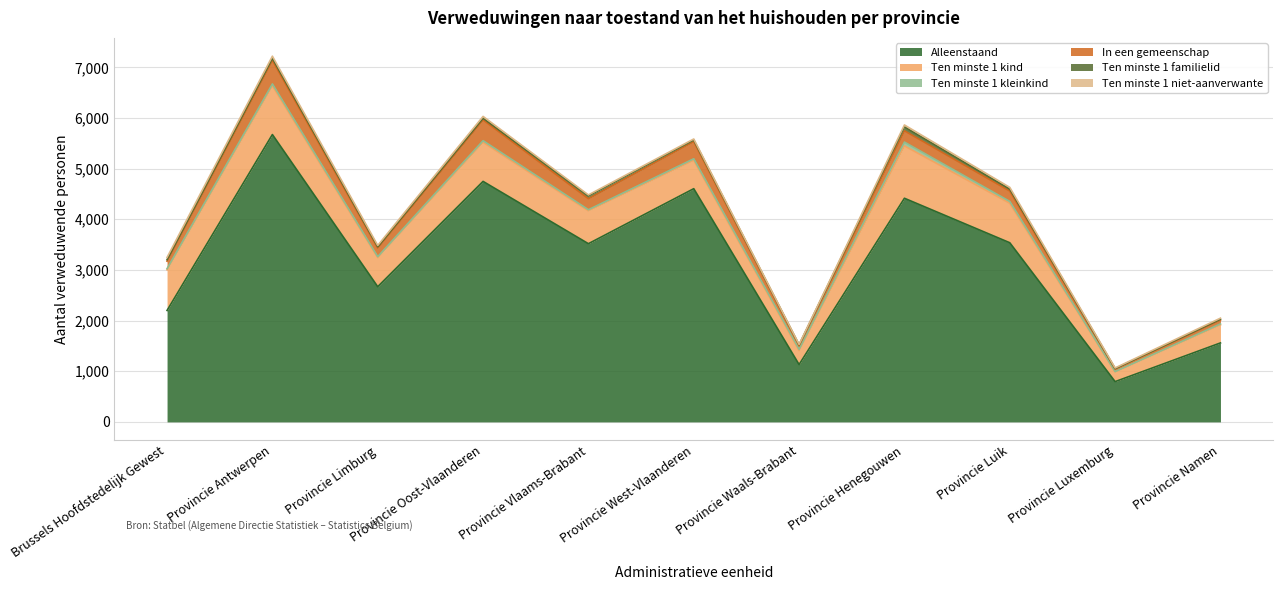

At which category does In een gemeenschap reach its first local valley?

Provincie Limburg